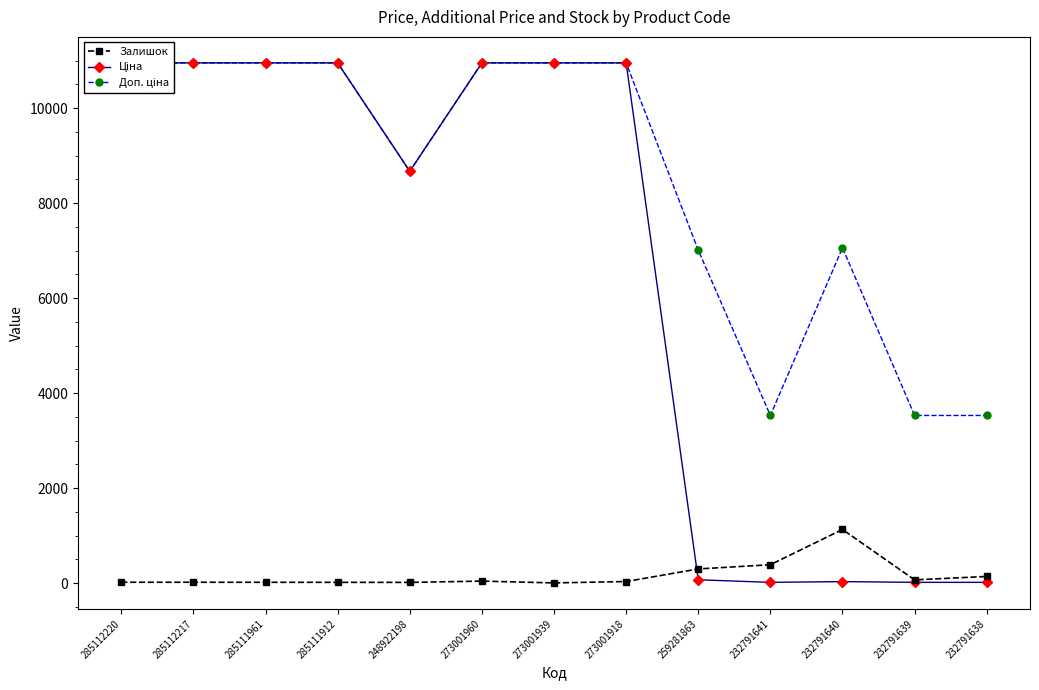

At how many categories does at least one series exceed 1258?

13